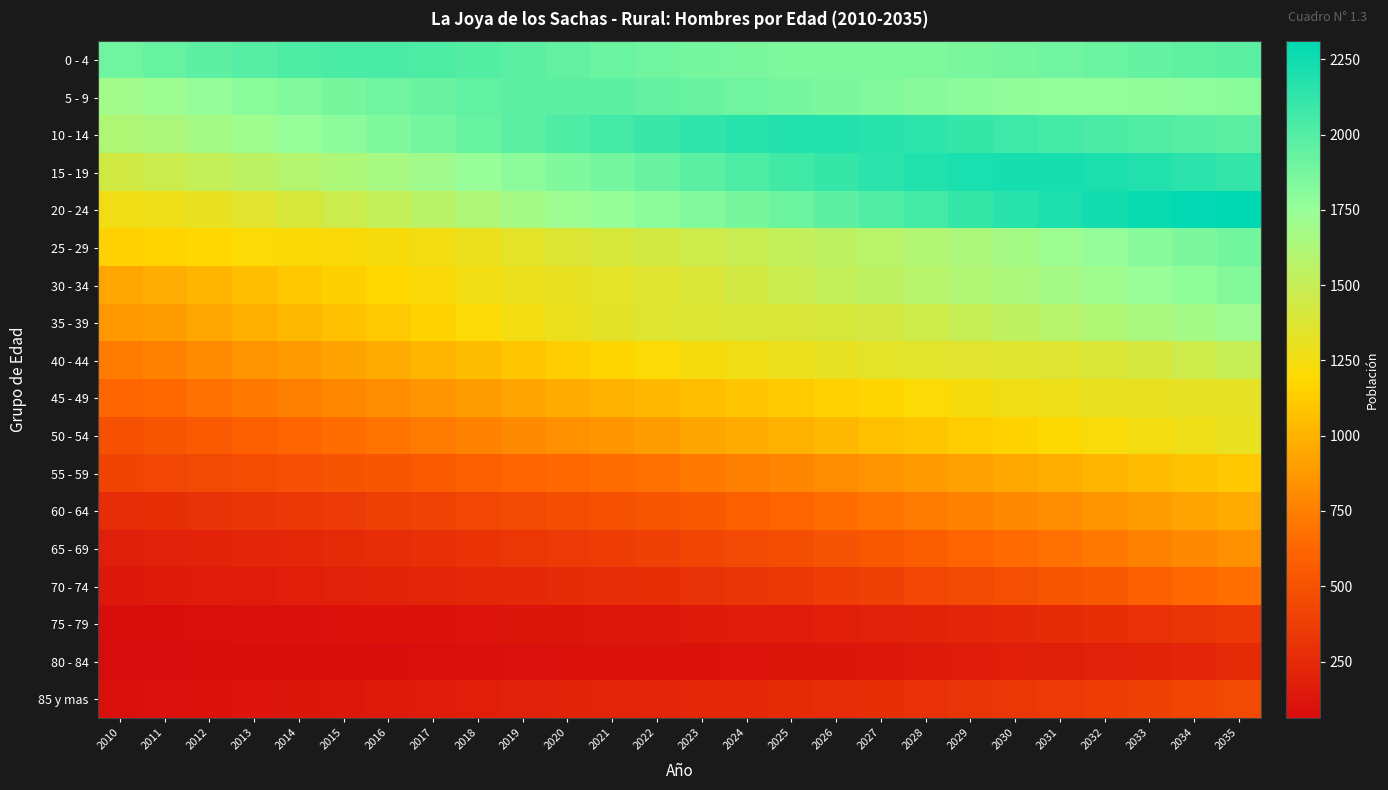

Which label corresponds to the largest value in the chart?

2035